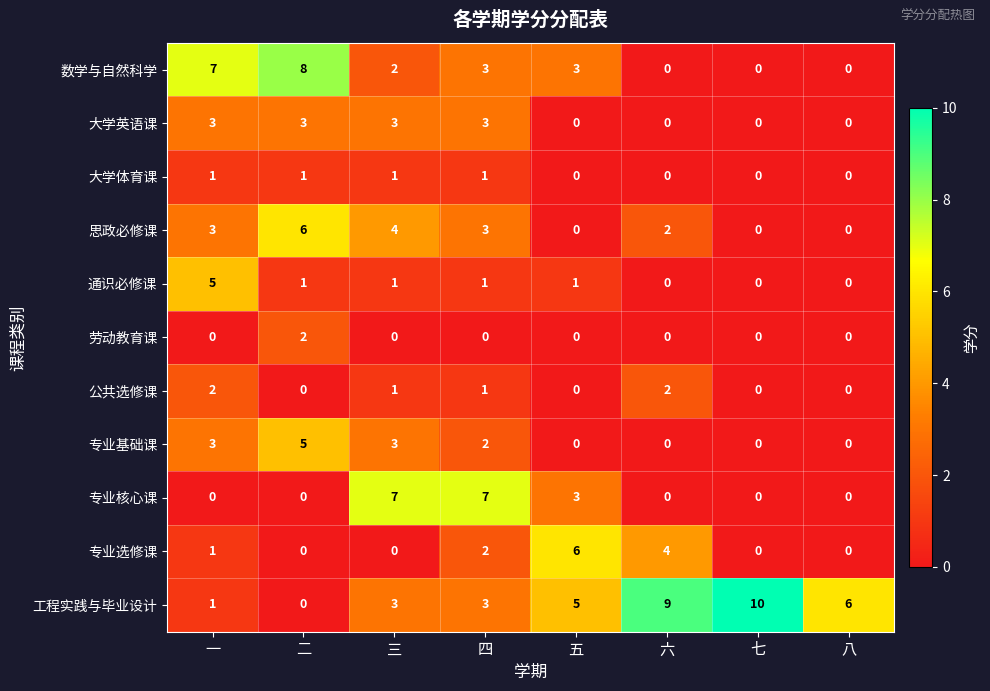

Which series has the largest total across all categories?

工程实践与毕业设计